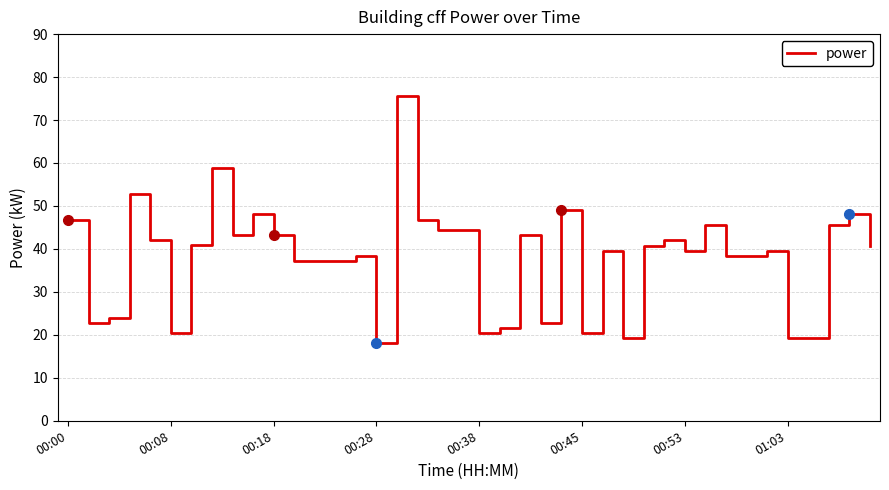

What is the greatest value displayed?

75.6